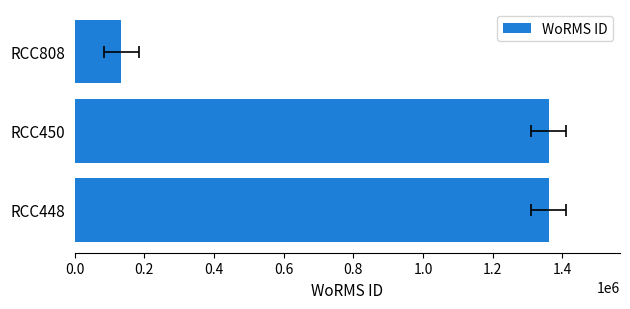

The chart shows a value of 200189 at RCC808. True or false?

False